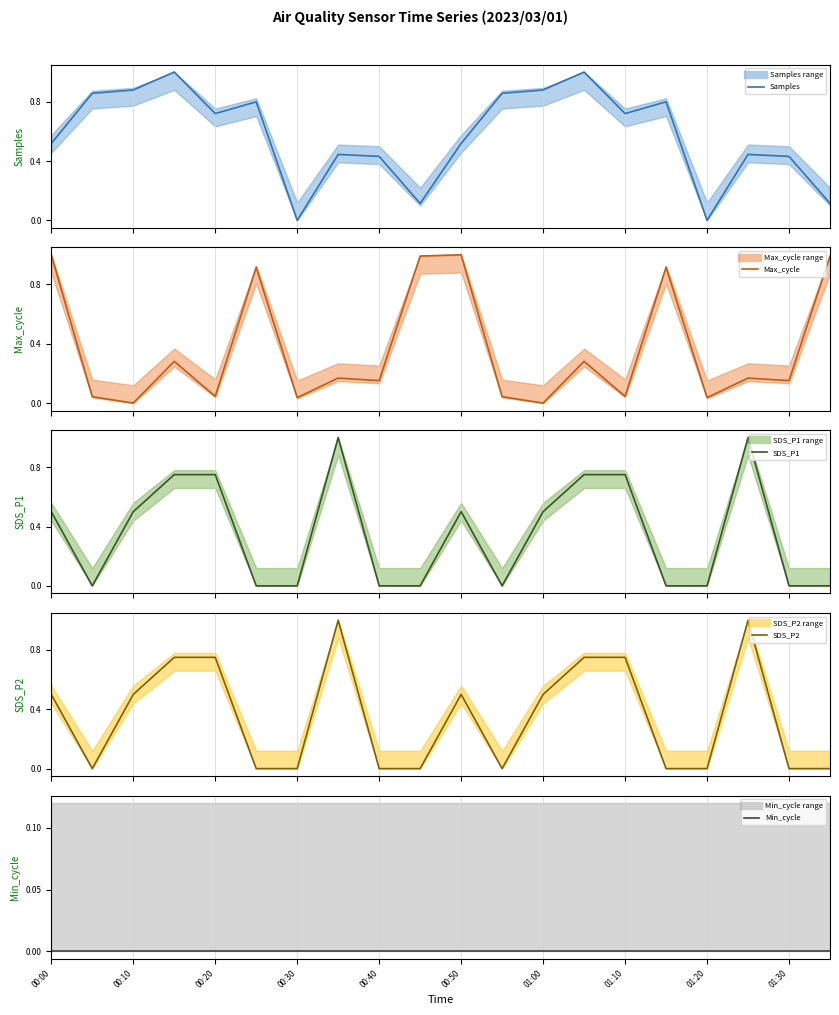

List the series in order of their peak value, highest first.

Samples, Max_cycle, SDS_P1, SDS_P2, Min_cycle